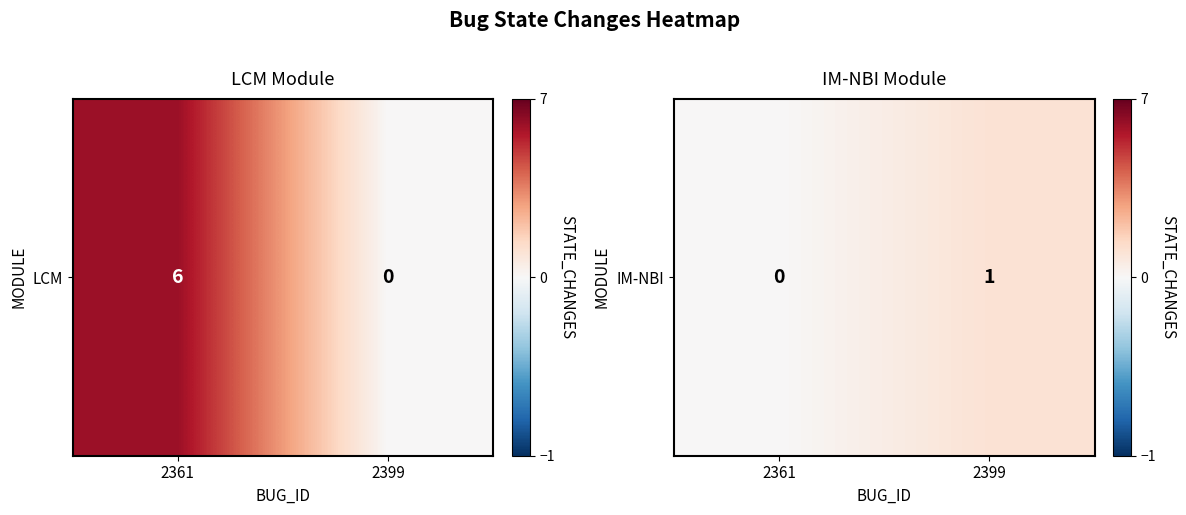

The chart shows a value of 1 at 2399. True or false?

False